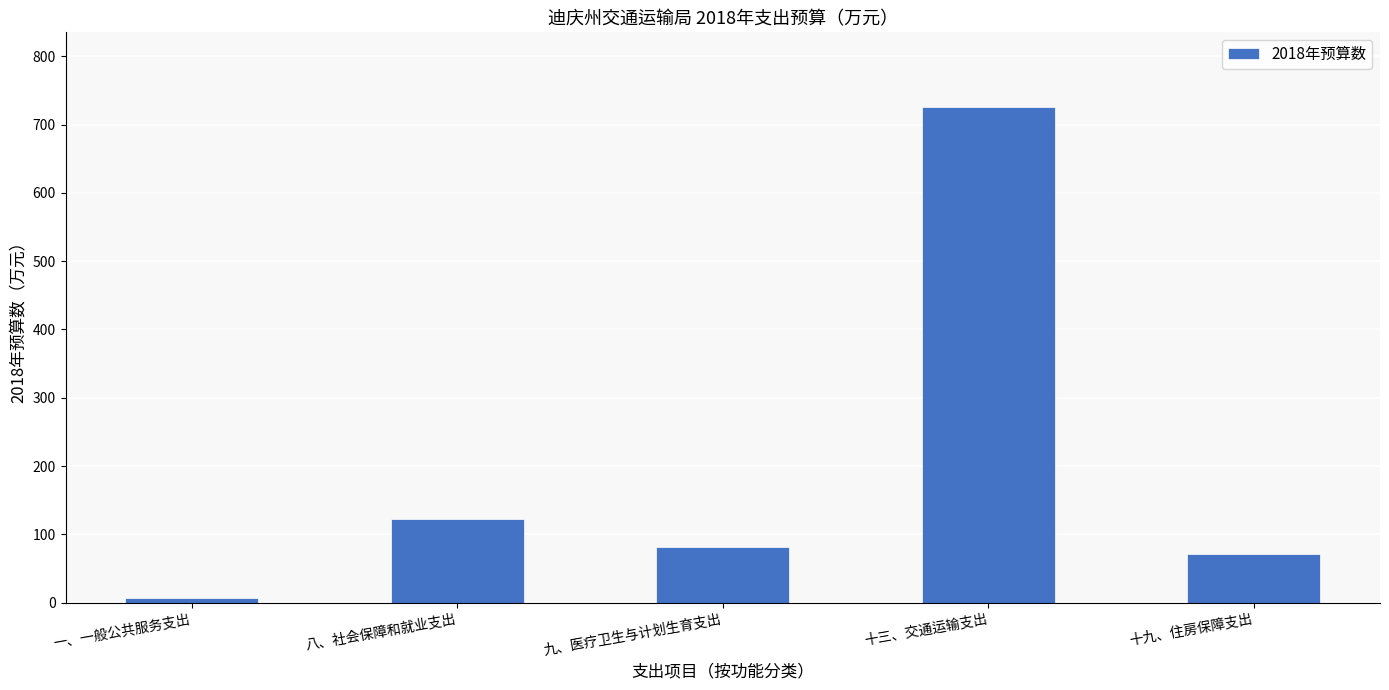

The value at 十九、住房保障支出 is 71.5. True or false?

True